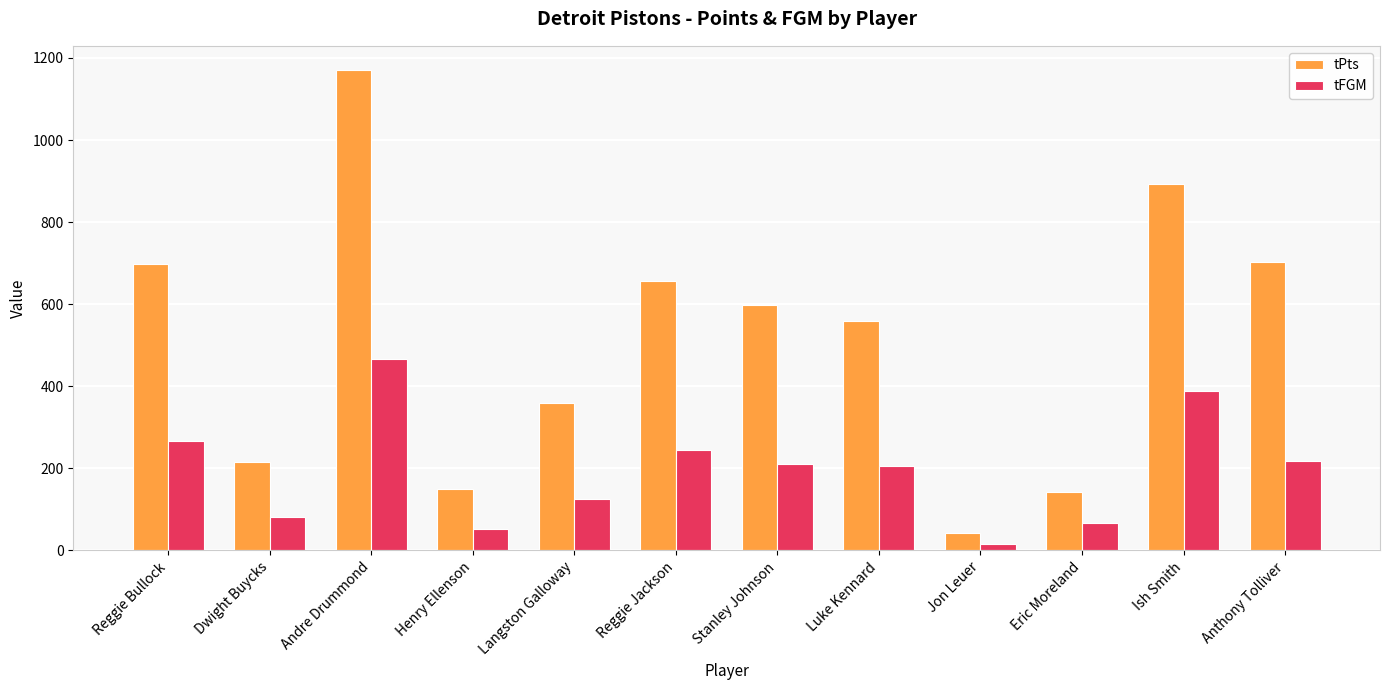

What is the spread (max minus min) of values at Henry Ellenson?

98